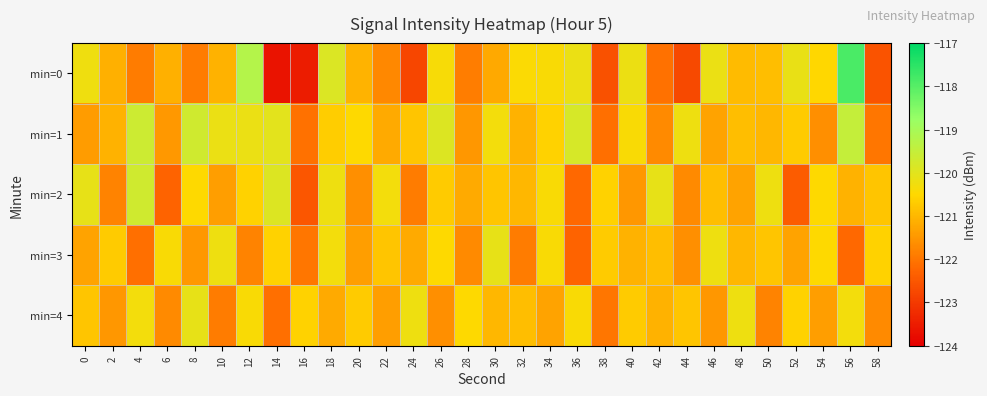

What is the minimum value shown in the chart?

-123.7